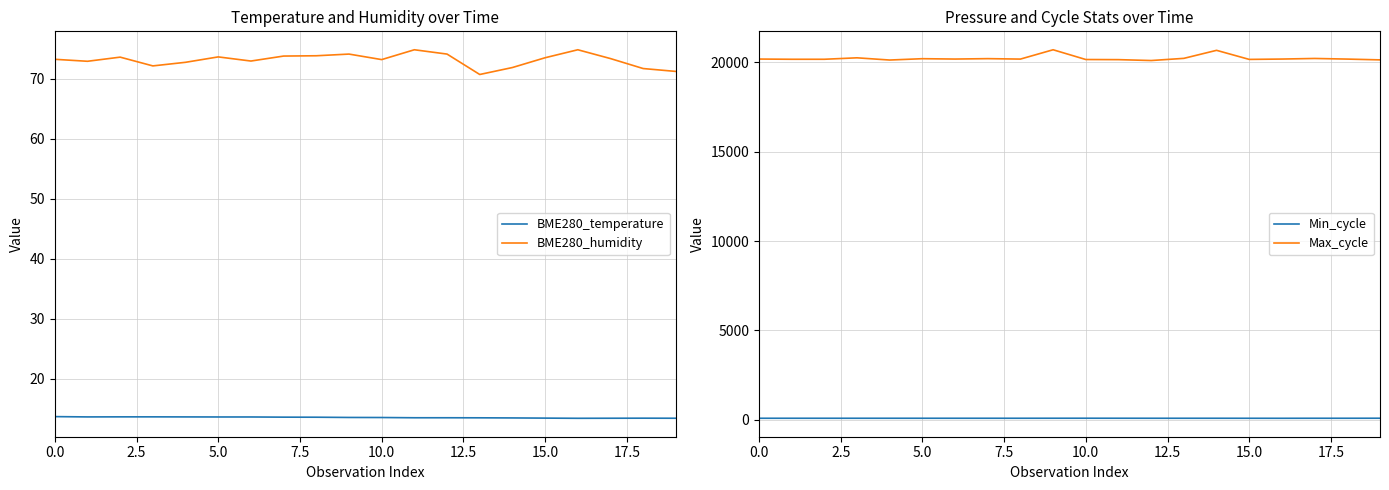

The BME280_humidity series shows 14.7 at 10.0. True or false?

False